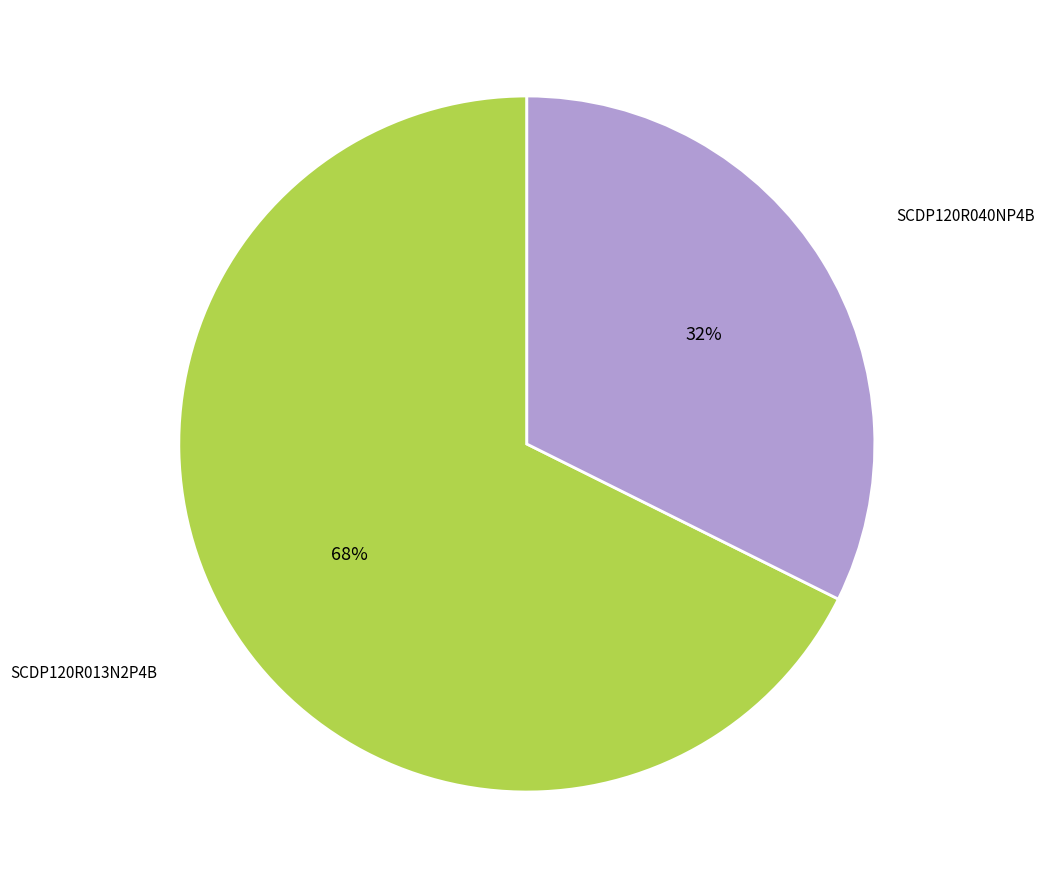

Is there any slice that represents more than half of the pie?

Yes